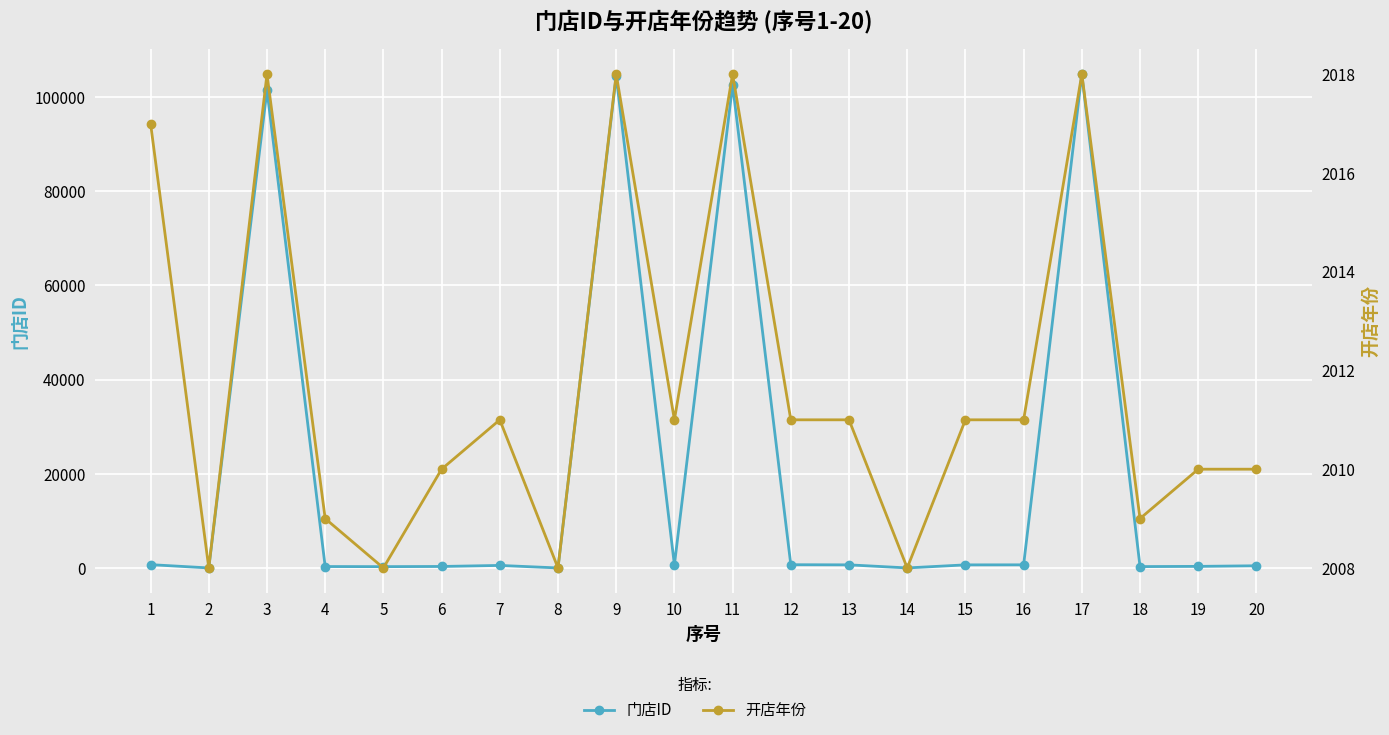

What is the sum of the 门店ID values at 10 and 13?

1414